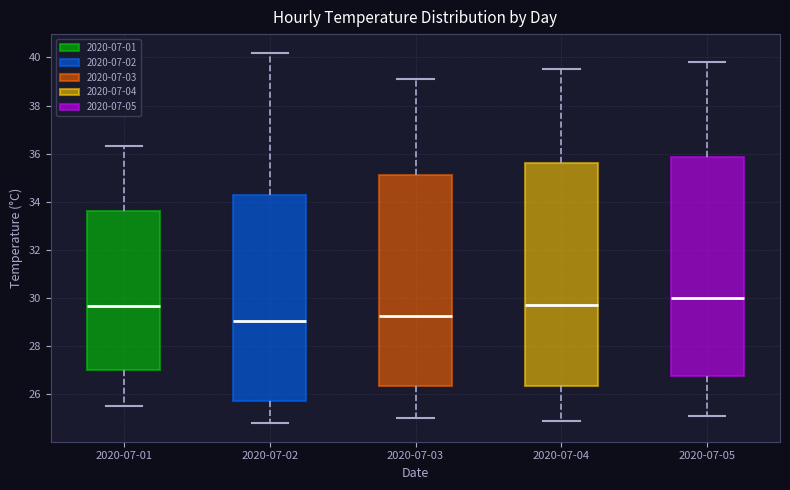

Reading left to right, read every box against the y-axis: the position of its median line, the range the box covers, and the ends of its whiskers. The values are not printed on the chart, so give them approximately, as read against the axis.

2020-07-01: median 29.6, box 27.0 to 33.6, whiskers 25.6 to 36.4
2020-07-02: median 29.0, box 25.8 to 34.4, whiskers 24.8 to 40.2
2020-07-03: median 29.2, box 26.4 to 35.2, whiskers 25.0 to 39.2
2020-07-04: median 29.8, box 26.4 to 35.6, whiskers 25.0 to 39.6
2020-07-05: median 30.0, box 26.8 to 35.8, whiskers 25.2 to 39.8